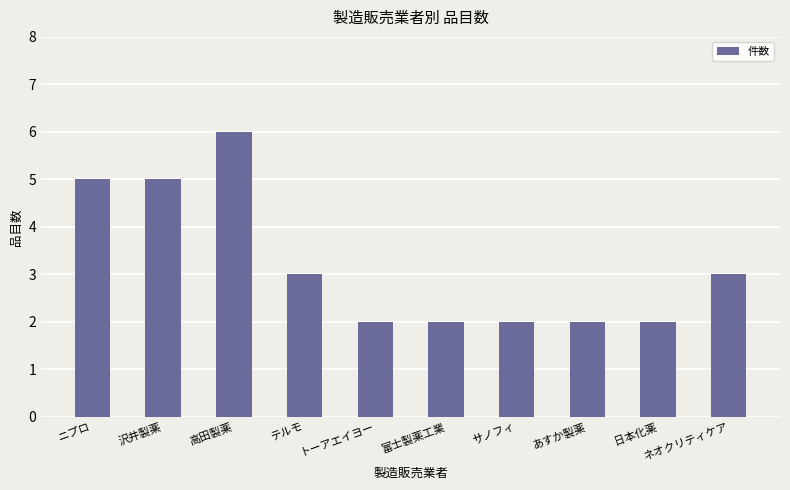

What value does the data have at サノフィ?

2